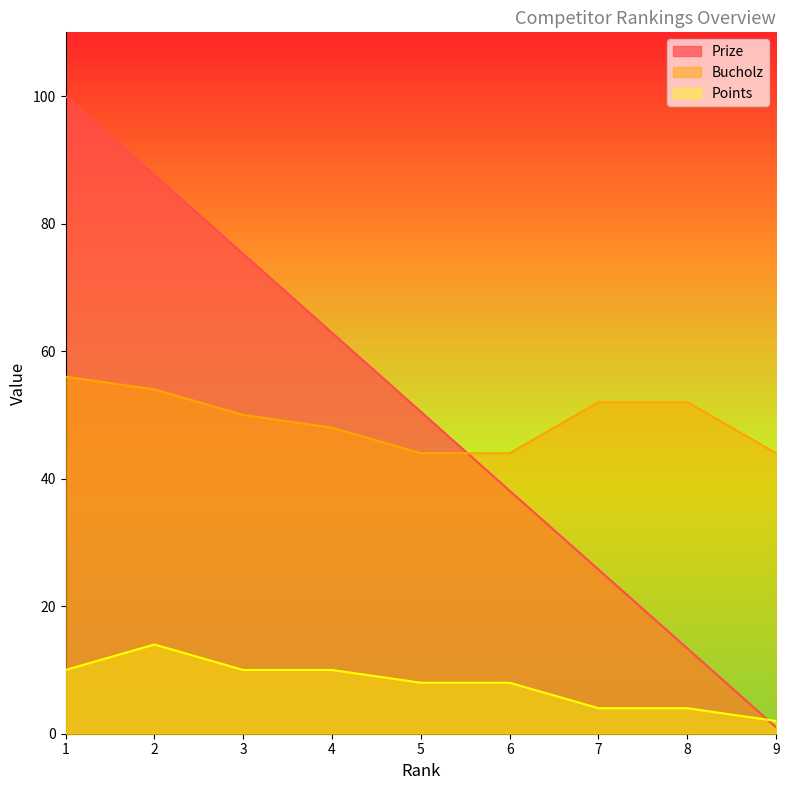

True or false: Bucholz and Points intersect in this chart.

False